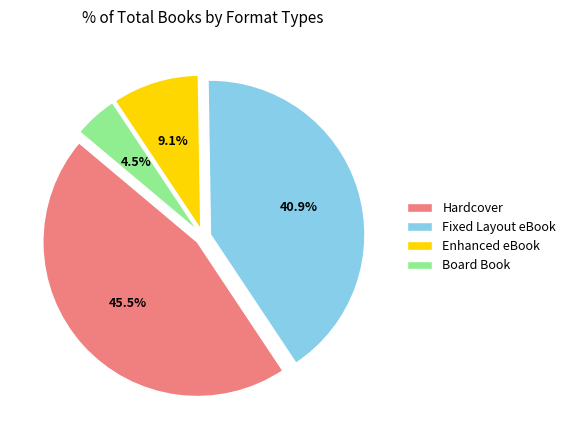

Rank the categories by value from lowest to highest.

Board Book, Enhanced eBook, Fixed Layout eBook, Hardcover